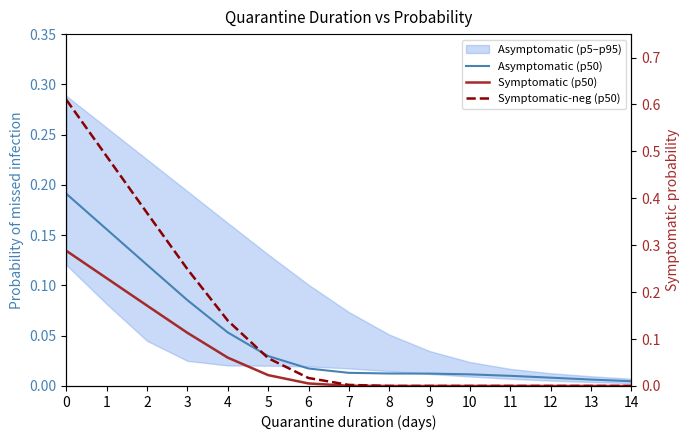

How many data points does each series have?

15